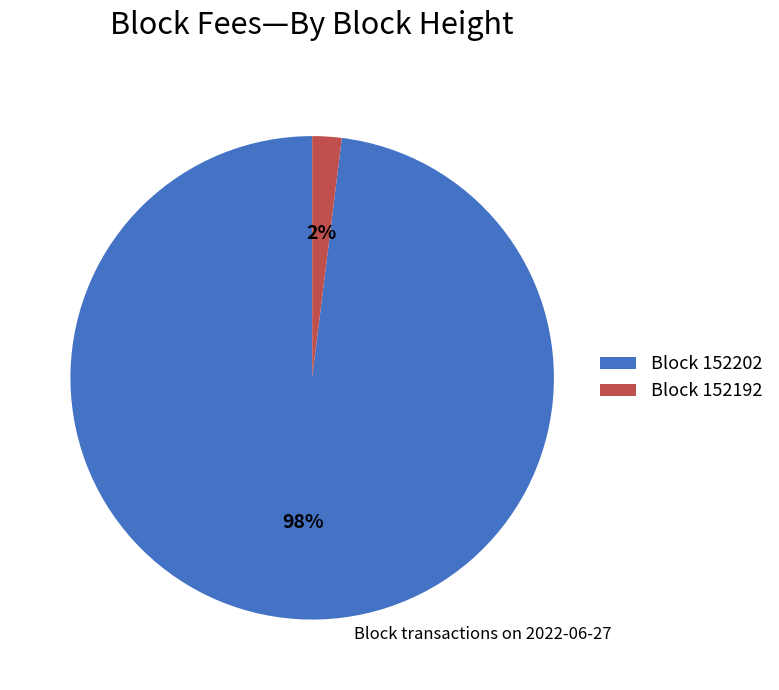

Which slice is the smallest?

Block 152192